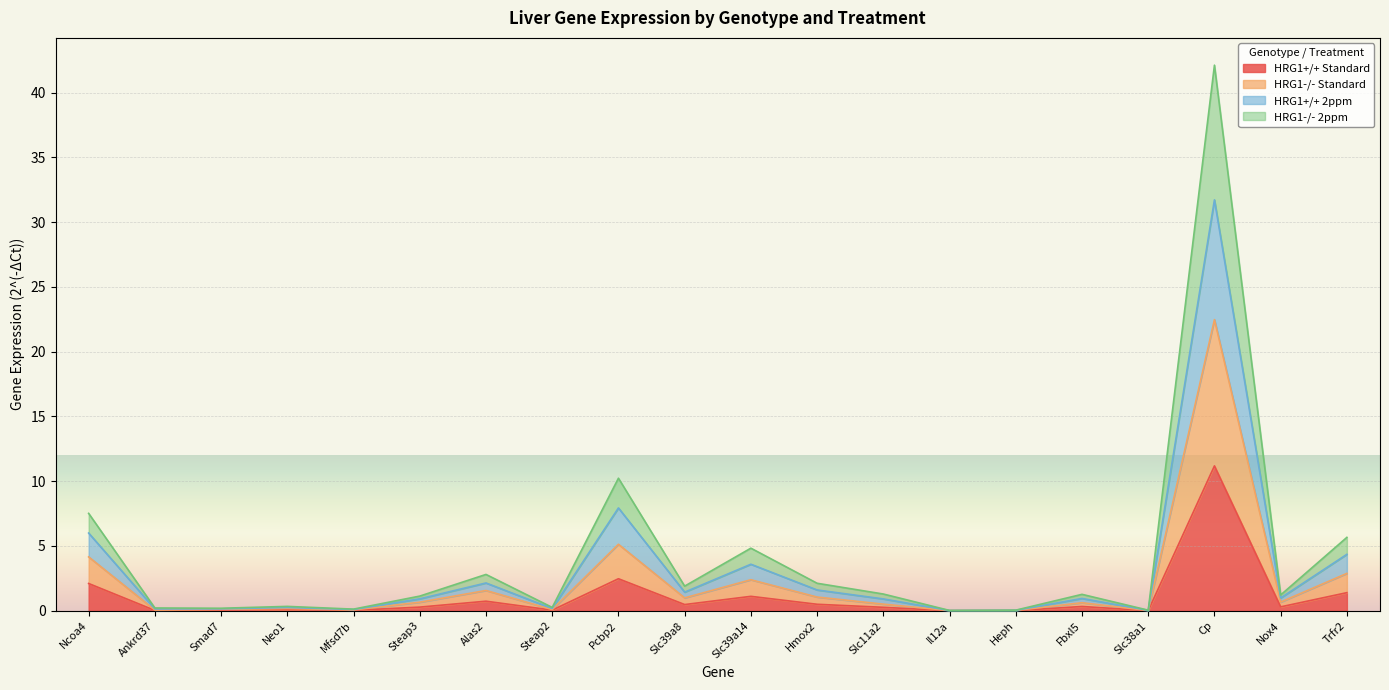

Reading left to right, what are all the values shown in this chart?

HRG1+/+ Standard: Ncoa4=2.1	Ankrd37=0.0	Smad7=0.0	Neo1=0.1	Mfsd7b=0.0	Steap3=0.3	Alas2=0.7	Steap2=0.0	Pcbp2=2.5	Slc39a8=0.5	Slc39a14=1.1	Hmox2=0.5	Slc11a2=0.3	Il12a=0.0	Heph=0.0	Fbxl5=0.3	Slc38a1=0.0	Cp=11.2	Nox4=0.3	Trfr2=1.4
HRG1-/- Standard: Ncoa4=4.2	Ankrd37=0.1	Smad7=0.1	Neo1=0.2	Mfsd7b=0.1	Steap3=0.7	Alas2=1.6	Steap2=0.1	Pcbp2=5.1	Slc39a8=1.0	Slc39a14=2.4	Hmox2=1.1	Slc11a2=0.5	Il12a=0.0	Heph=0.0	Fbxl5=0.6	Slc38a1=0.0	Cp=22.5	Nox4=0.7	Trfr2=2.9
HRG1+/+ 2ppm: Ncoa4=6.0	Ankrd37=0.1	Smad7=0.1	Neo1=0.3	Mfsd7b=0.1	Steap3=0.9	Alas2=2.1	Steap2=0.2	Pcbp2=7.9	Slc39a8=1.4	Slc39a14=3.6	Hmox2=1.6	Slc11a2=0.9	Il12a=0.0	Heph=0.0	Fbxl5=0.9	Slc38a1=0.0	Cp=31.7	Nox4=1.0	Trfr2=4.4
HRG1-/- 2ppm: Ncoa4=7.5	Ankrd37=0.2	Smad7=0.2	Neo1=0.3	Mfsd7b=0.1	Steap3=1.1	Alas2=2.8	Steap2=0.3	Pcbp2=10.2	Slc39a8=1.9	Slc39a14=4.8	Hmox2=2.1	Slc11a2=1.3	Il12a=0.0	Heph=0.0	Fbxl5=1.3	Slc38a1=0.0	Cp=42.1	Nox4=1.2	Trfr2=5.7